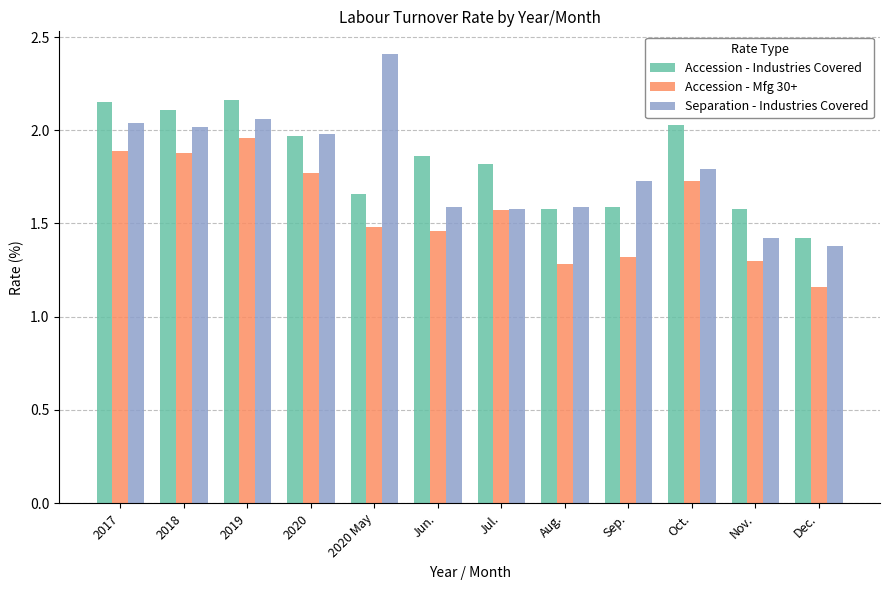

How many series are shown in this chart?

3